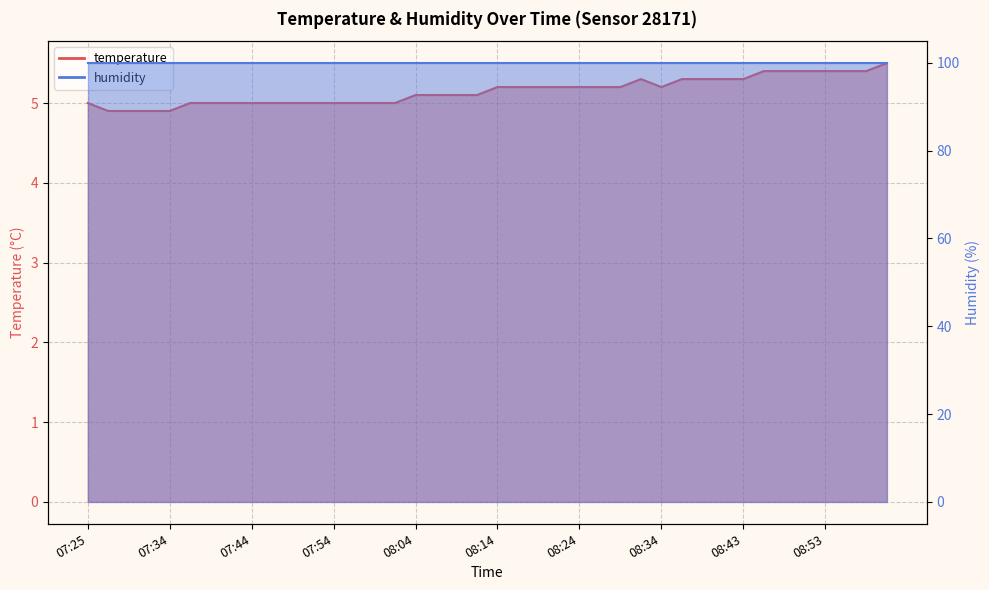

Reading left to right, what are all the values shown in this chart?

07:25=5.0	07:27=4.9	07:29=4.9	07:32=4.9	07:34=4.9	07:37=5.0	07:39=5.0	07:42=5.0	07:44=5.0	07:47=5.0	07:49=5.0	07:52=5.0	07:54=5.0	07:56=5.0	07:59=5.0	08:01=5.0	08:04=5.1	08:06=5.1	08:09=5.1	08:12=5.1	08:14=5.2	08:17=5.2	08:19=5.2	08:21=5.2	08:24=5.2	08:26=5.2	08:29=5.2	08:31=5.3	08:34=5.2	08:36=5.3	08:39=5.3	08:41=5.3	08:43=5.3	08:46=5.4	08:48=5.4	08:51=5.4	08:53=5.4	08:56=5.4	08:58=5.4	09:01=5.5